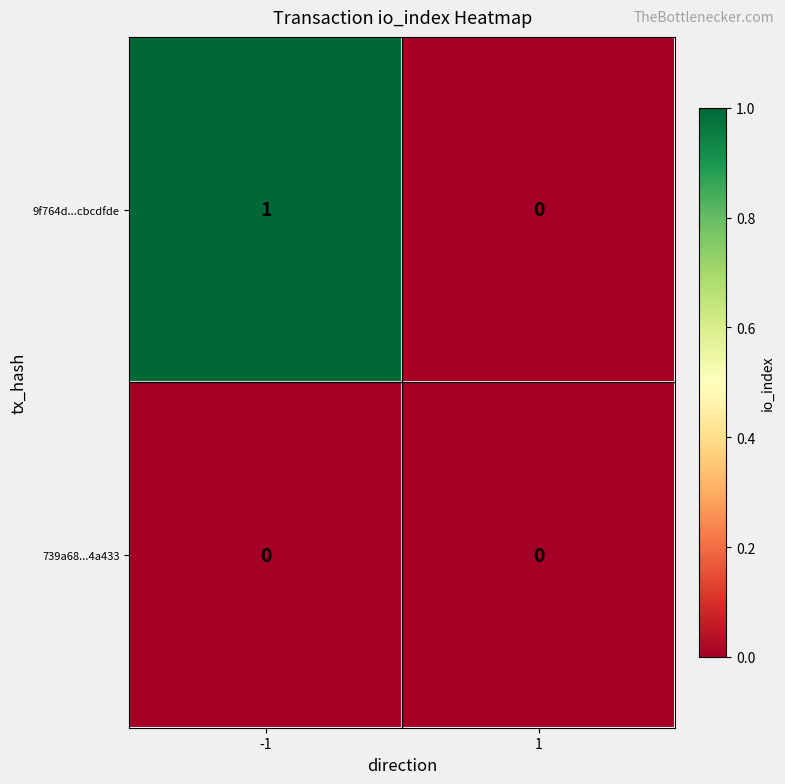

Reading left to right, transcribe all the data shown in this chart.

9f764d...cbcdfde: -1=1	1=0
739a68...4a433: -1=0	1=0